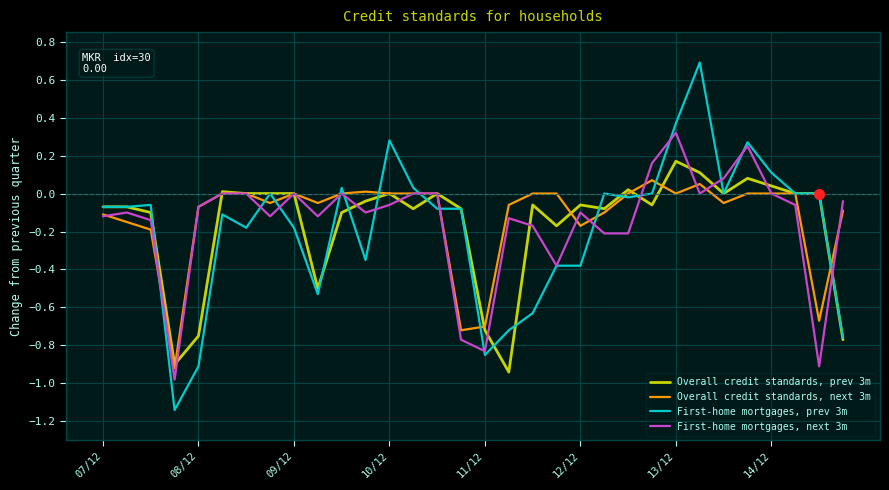

What is the greatest value displayed?

0.7